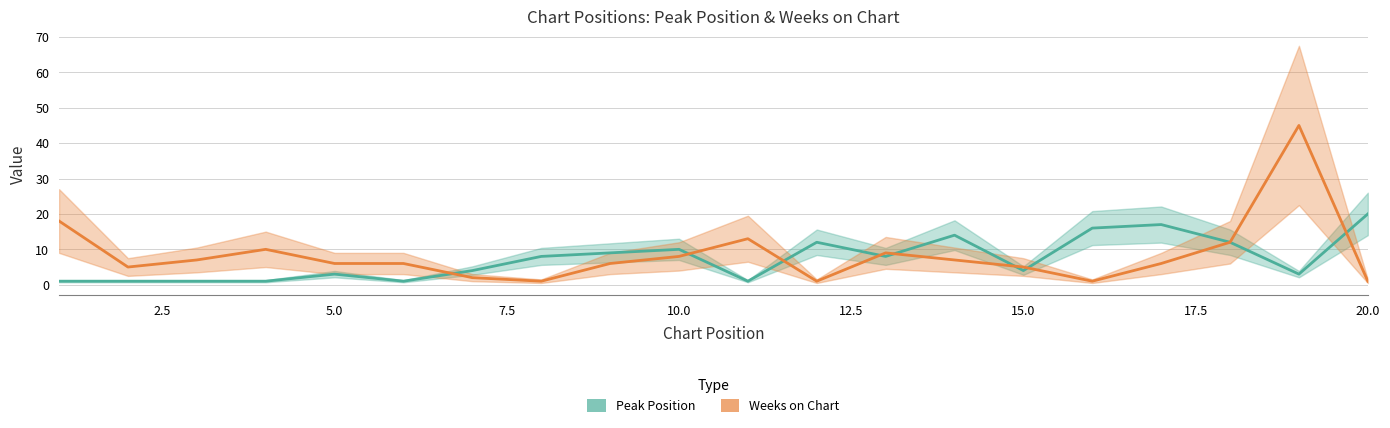

How many lines are shown in the chart?

2